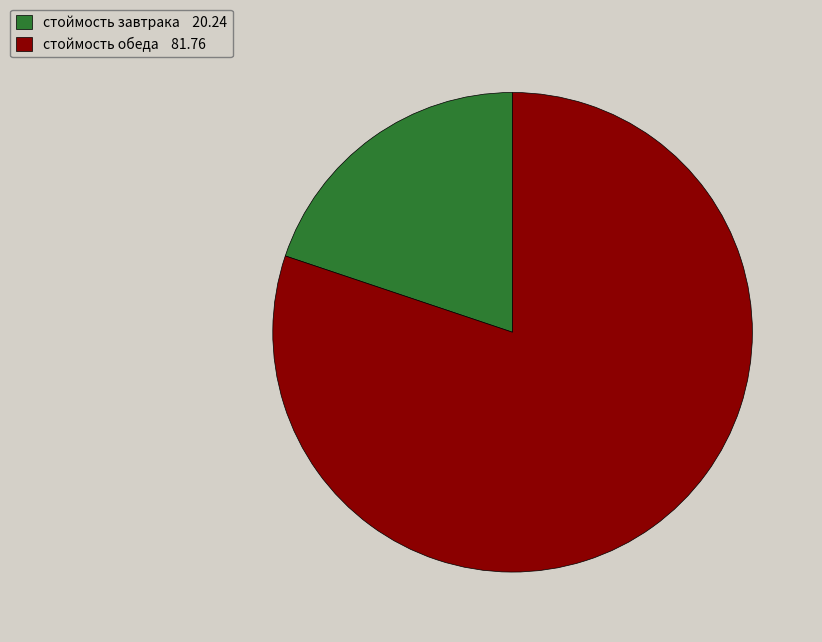

What is the majority slice?

стоймость обеда